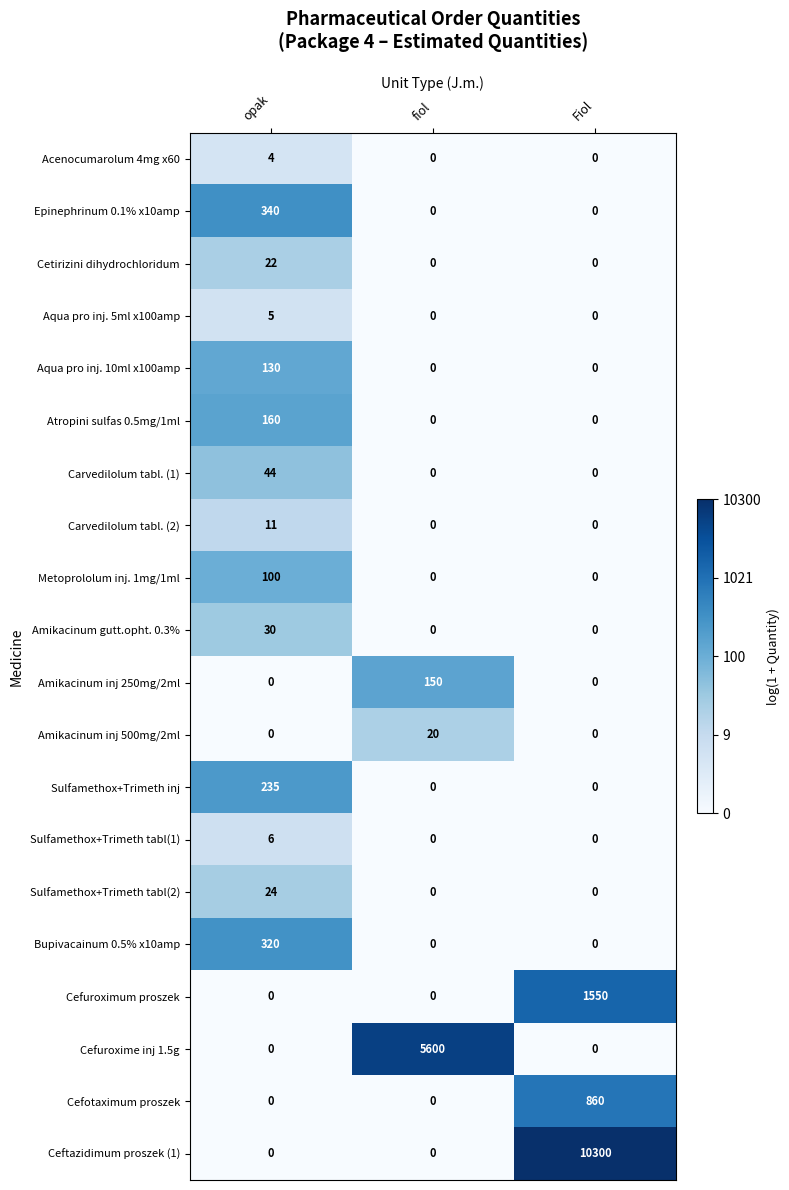

List the series in order of their peak value, highest first.

Ceftazidimum proszek (1), Cefuroxime inj 1.5g, Cefuroximum proszek, Cefotaximum proszek, Epinephrinum 0.1% x10amp, Bupivacainum 0.5% x10amp, Sulfamethox+Trimeth inj, Atropini sulfas 0.5mg/1ml, Amikacinum inj 250mg/2ml, Aqua pro inj. 10ml x100amp, Metoprololum inj. 1mg/1ml, Carvedilolum tabl. (1), Amikacinum gutt.opht. 0.3%, Sulfamethox+Trimeth tabl(2), Cetirizini dihydrochloridum, Amikacinum inj 500mg/2ml, Carvedilolum tabl. (2), Sulfamethox+Trimeth tabl(1), Aqua pro inj. 5ml x100amp, Acenocumarolum 4mg x60